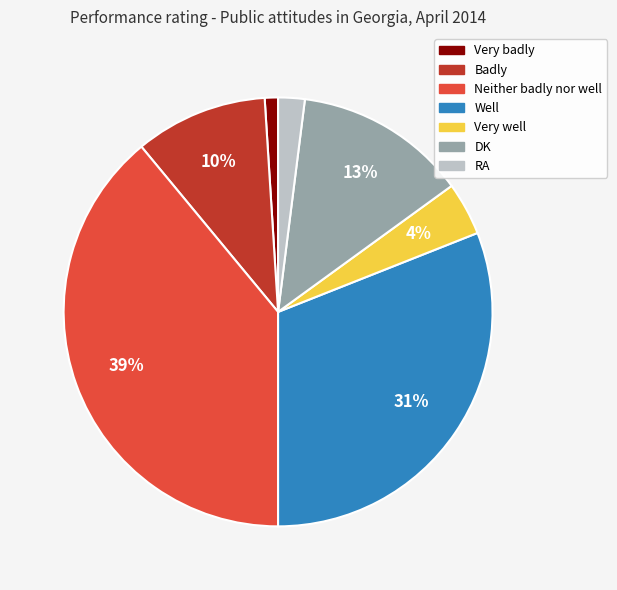

What percentage is the DK slice, to the nearest percent?

13%